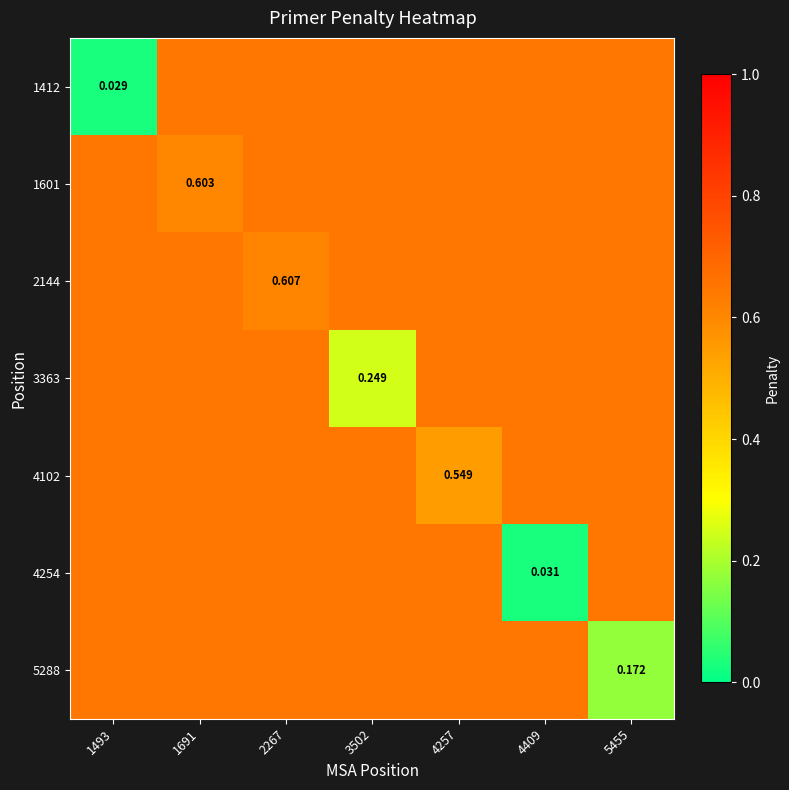

How many data points does each series have?

7